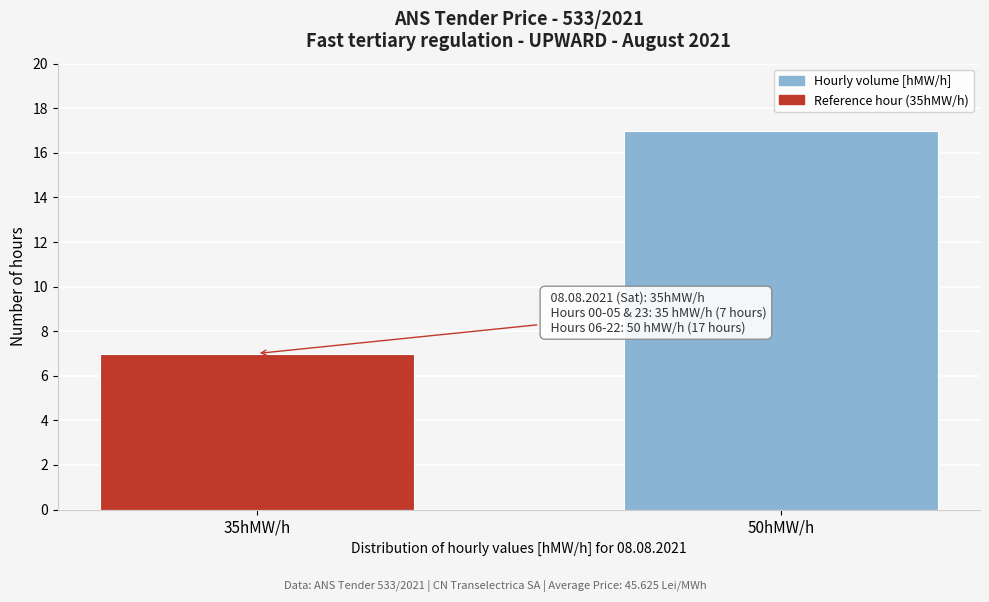

Reading left to right, extract all data points from this chart.

7	17